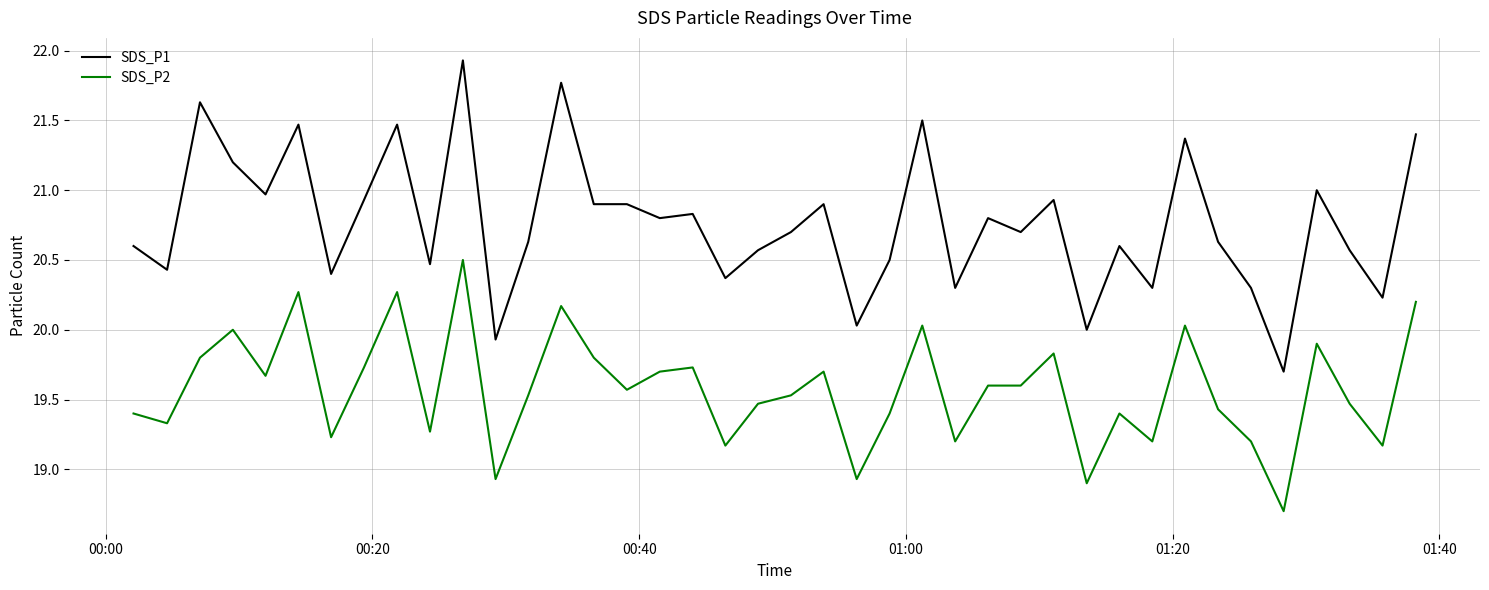

What is the maximum value shown in the chart?

21.9